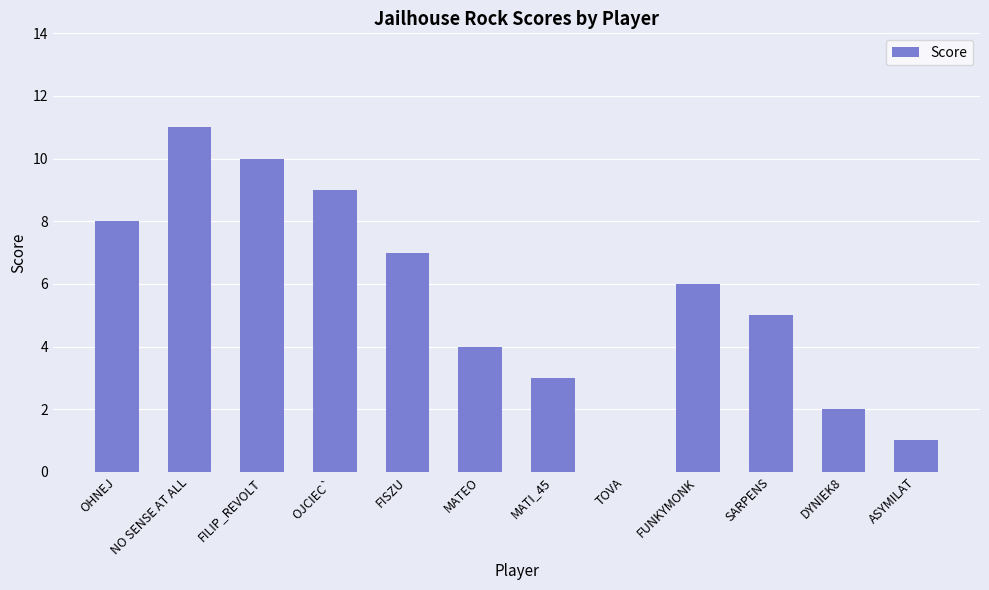

What is the change in value from OJCIEC` to ASYMILAT?

-8